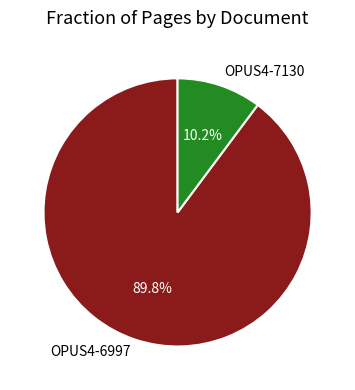

Which slice is the smallest?

OPUS4-7130